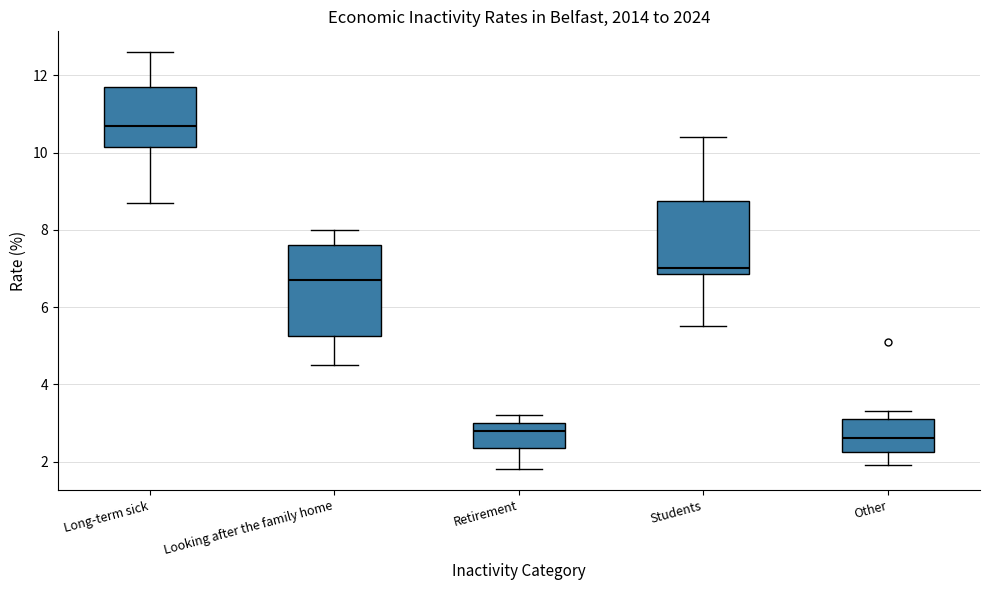

Where is the upper edge of the box for Long-term sick on the y-axis? The values are not printed on the chart, so give them approximately, as read against the axis.

11.8